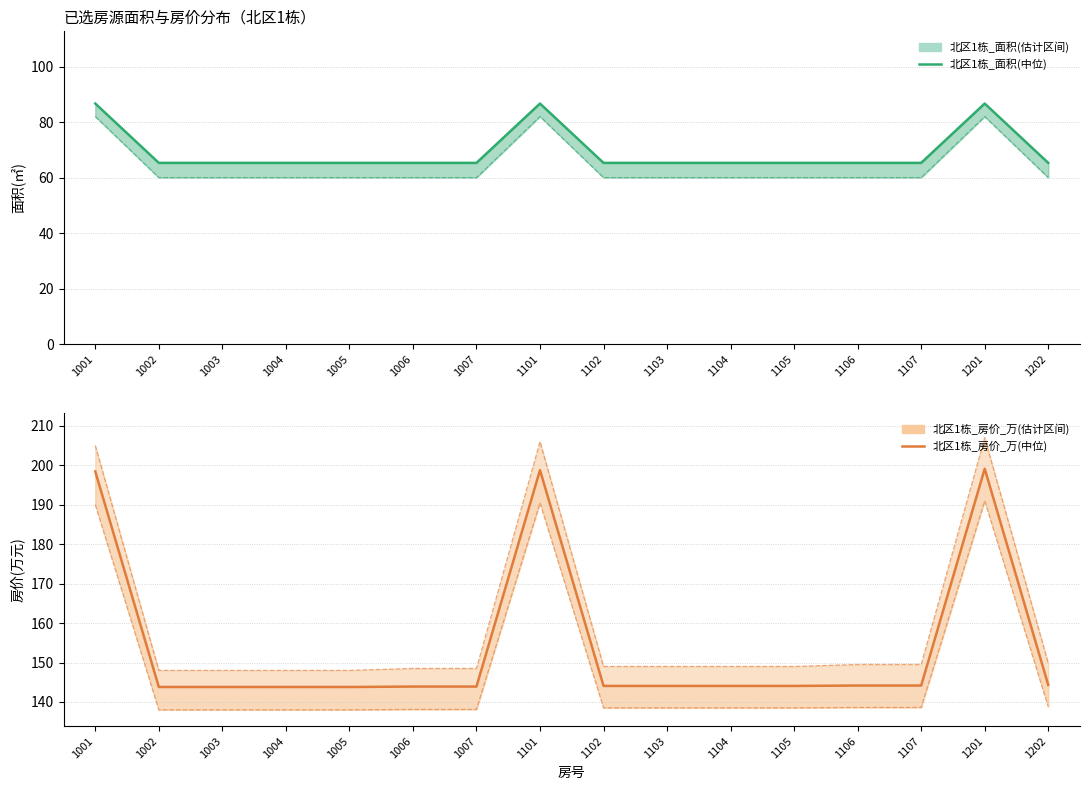

Reading right to left, list all the values displayed in this chart.

北区1栋_面积(中位): 1202=65.3	1201=86.7	1107=65.3	1106=65.3	1105=65.3	1104=65.3	1103=65.3	1102=65.3	1101=86.7	1007=65.3	1006=65.3	1005=65.3	1004=65.3	1003=65.3	1002=65.3	1001=86.7
北区1栋_房价_万(中位): 1202=144.3	1201=199.1	1107=144.2	1106=144.2	1105=144.1	1104=144.1	1103=144.1	1102=144.1	1101=198.8	1007=143.9	1006=143.9	1005=143.8	1004=143.8	1003=143.8	1002=143.8	1001=198.4